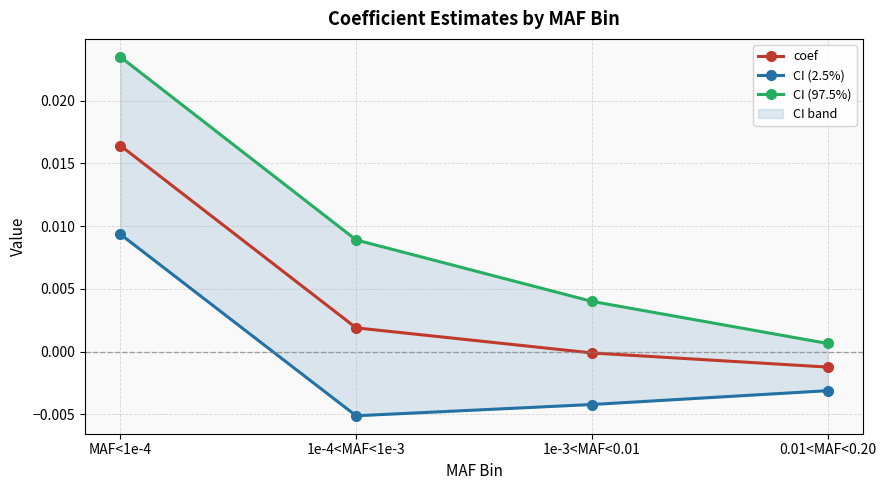

Reading right to left, extract all data points from this chart.

coef: -0.0	-0.0	0.0	0.0
CI (2.5%): -0.0	-0.0	-0.0	0.0
CI (97.5%): 0.0	0.0	0.0	0.0